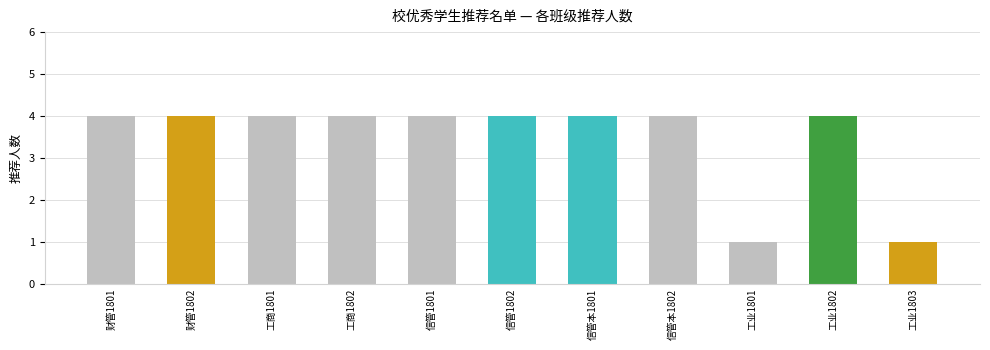

How many values are between 4 and 5?

9